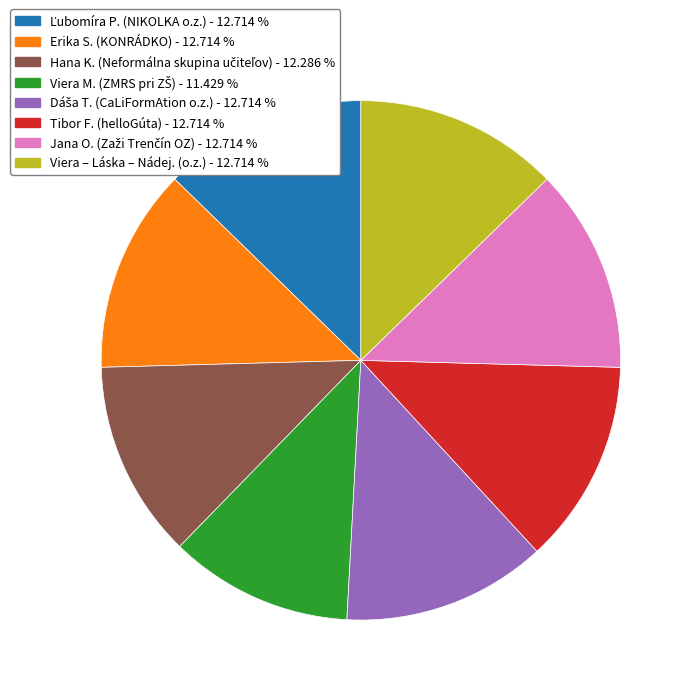

Combined, do Viera – Láska – Nádej. (o.z.) and Erika S. (KONRÁDKO) account for over 50%?

No